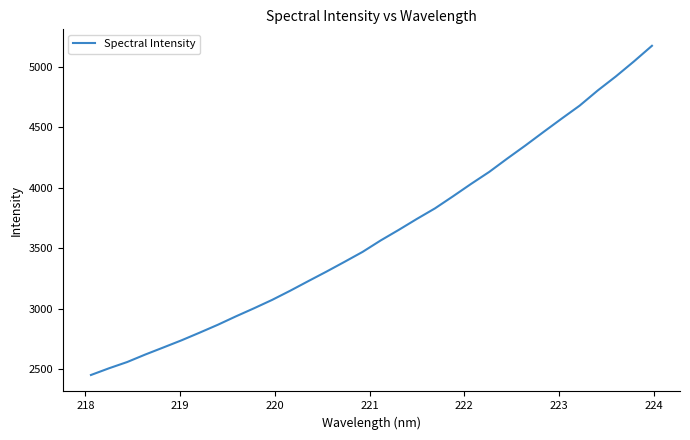

What is the minimum value shown in the chart?

2451.2